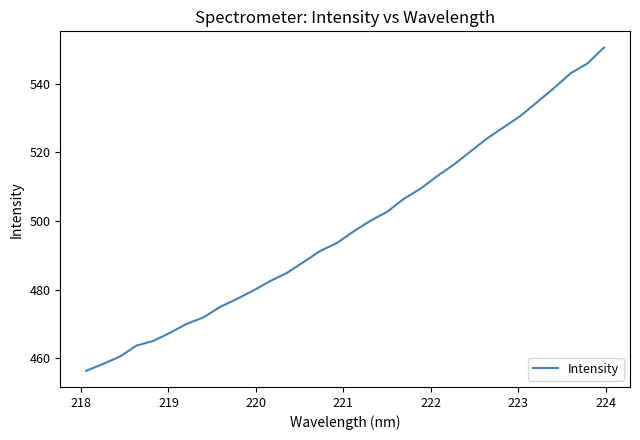

What is the greatest value displayed?

550.6